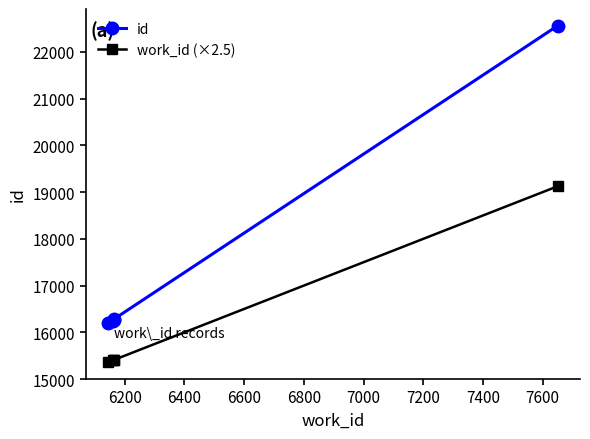

What is the greatest value displayed?

22560.0